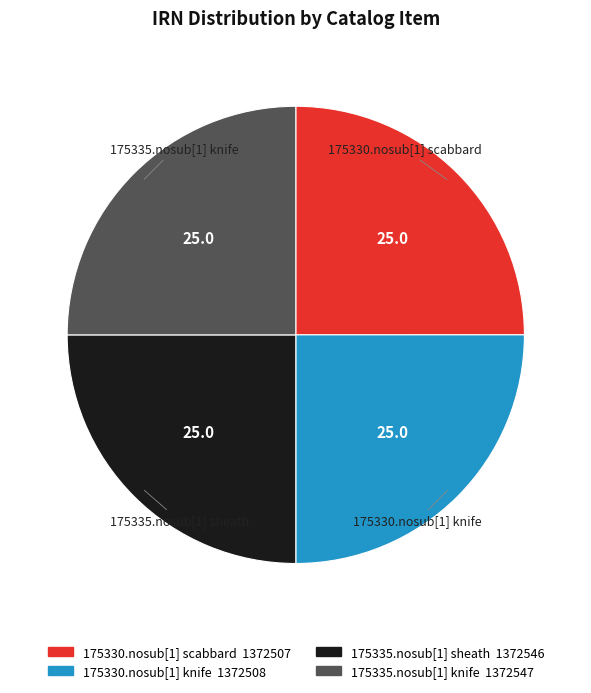

Does 175335.nosub[1] sheath represent more than half of the total?

No